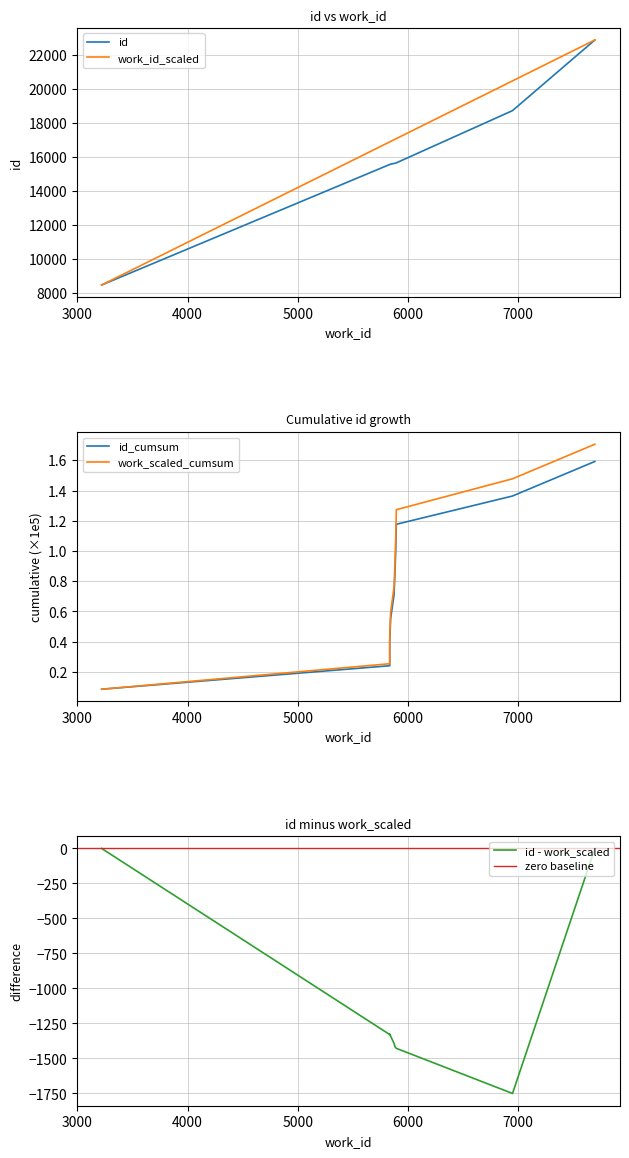

What is the average value?

15929